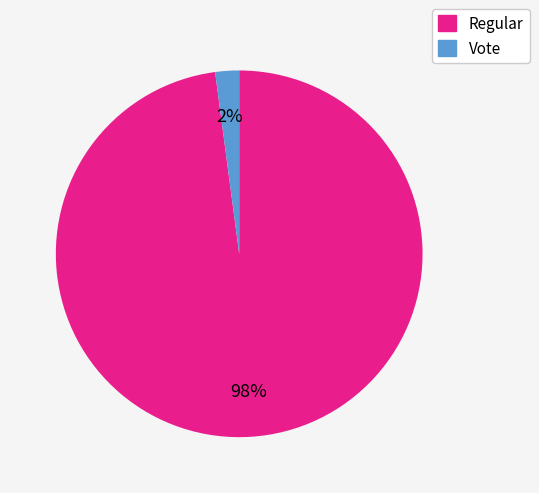

Which category has the smallest portion of the pie?

Vote